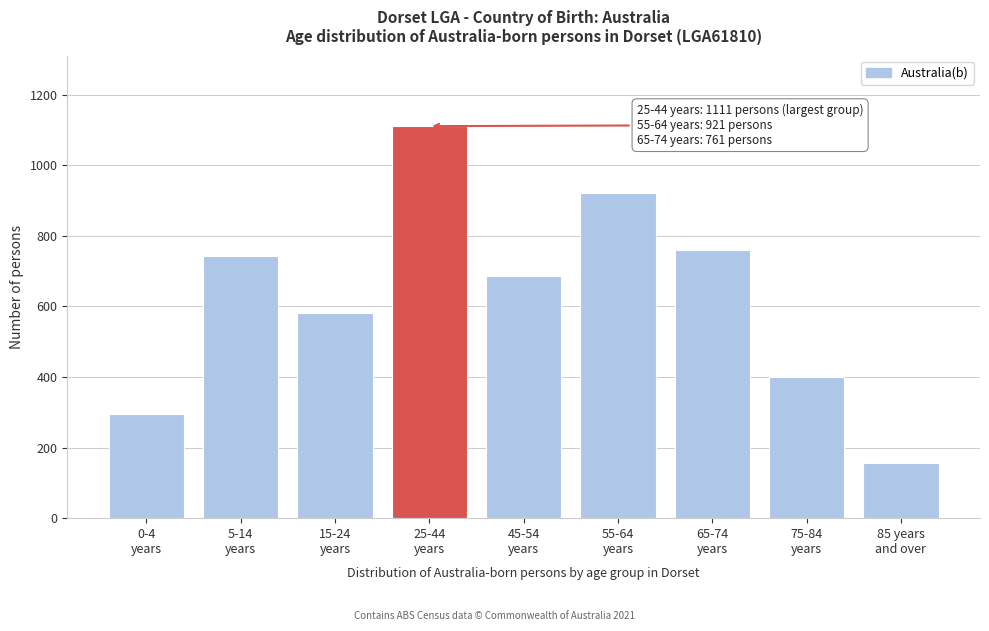

Reading right to left, list all the values displayed in this chart.

155	400	761	921	685	1111	582	742	294